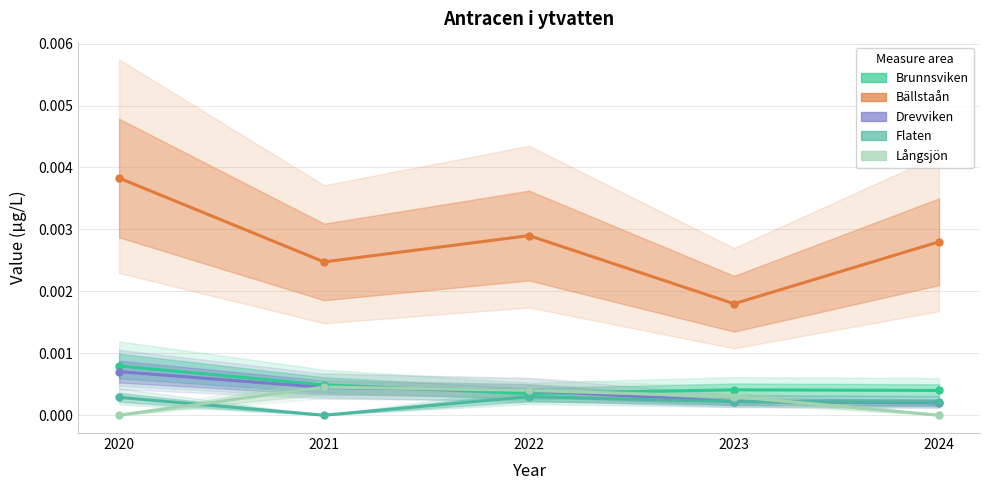

At which category does Brunnsviken reach its first local peak?

2023